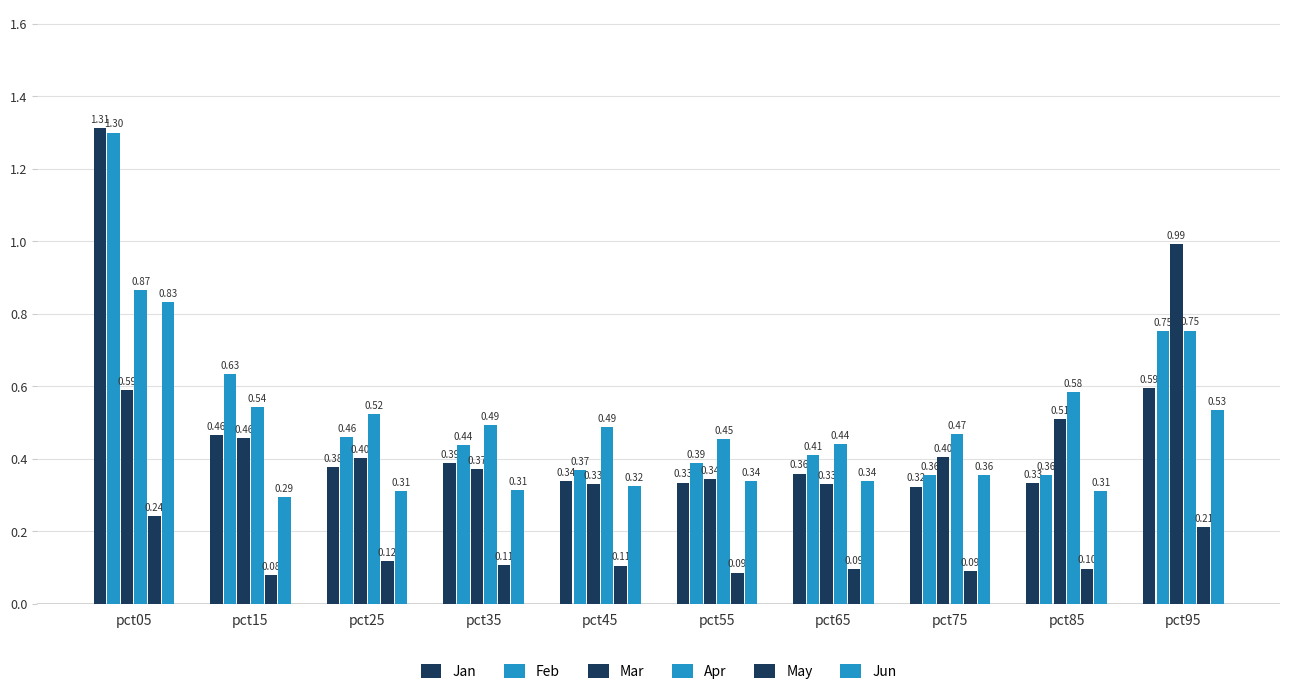

At pct75, list the series in order from smallest to largest.

May, Jan, Feb, Jun, Mar, Apr